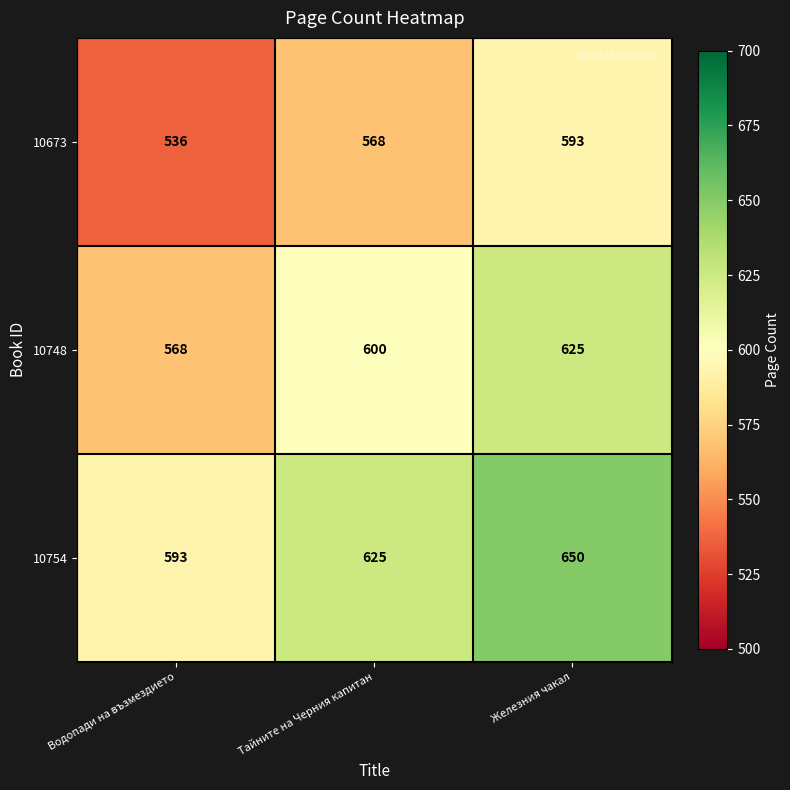

The value of 10673 at Тайните на Черния капитан is 568. True or false?

True